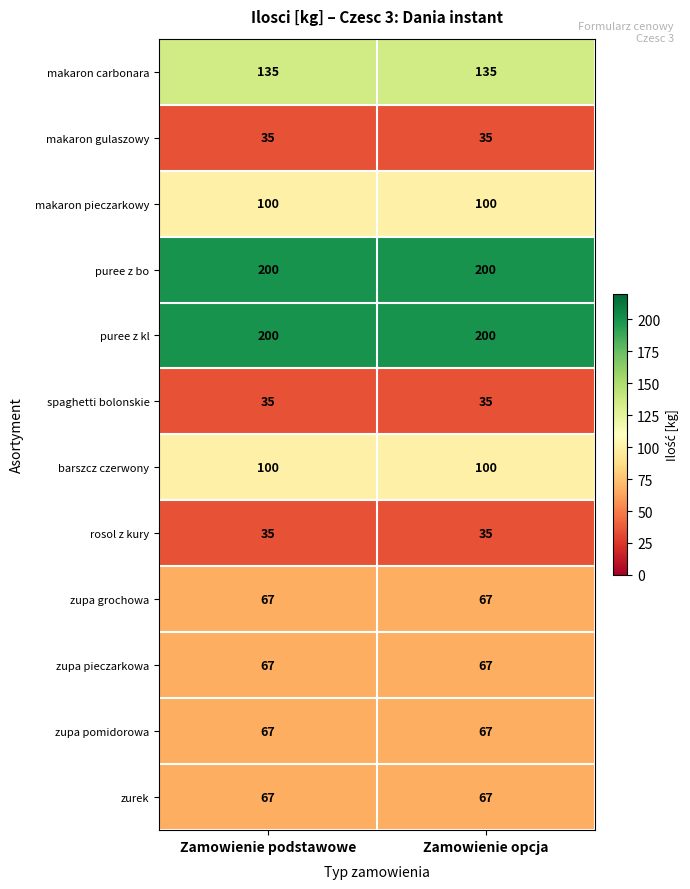

Read the rosol z kury value at Zamowienie podstawowe.

35